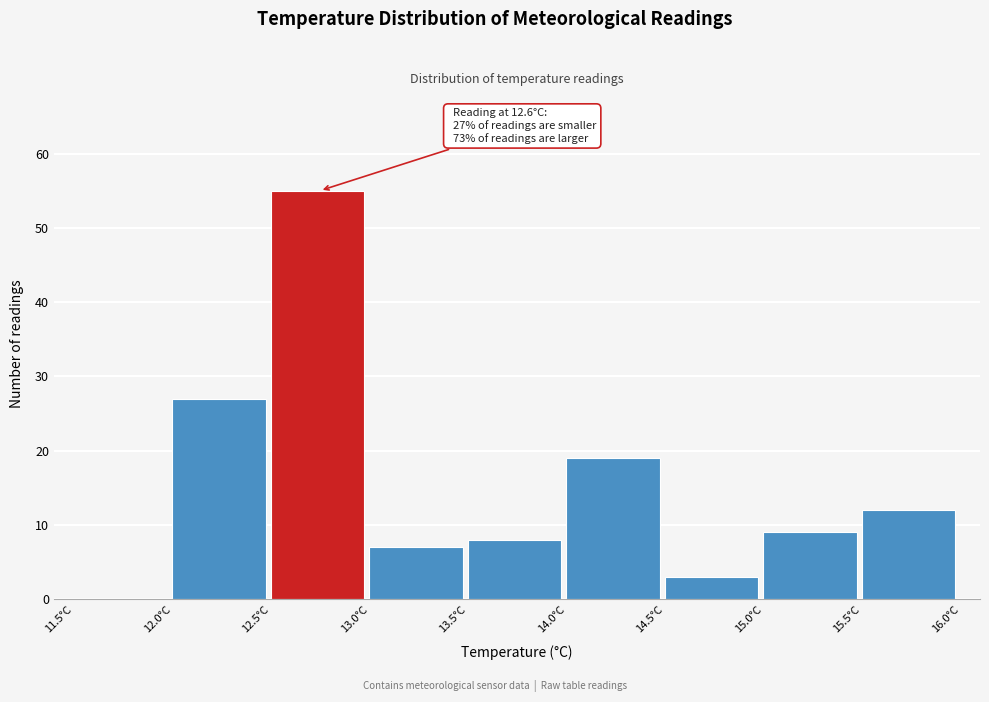

Over which range of the x-axis is the bar tallest?

12.5 to 13.0